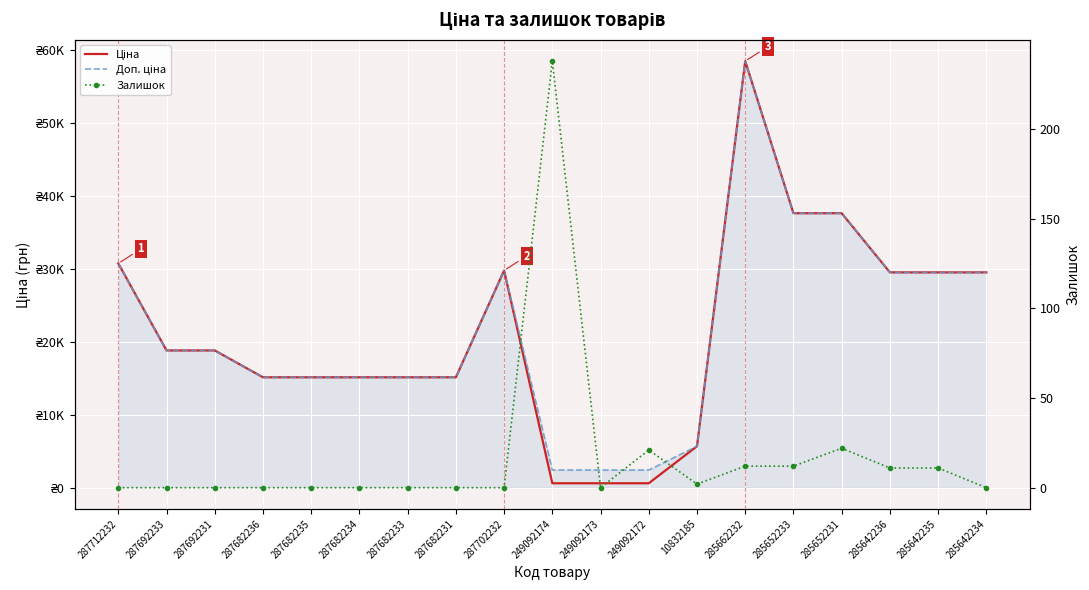

True or false: Залишок and Ціна cross at least once.

False